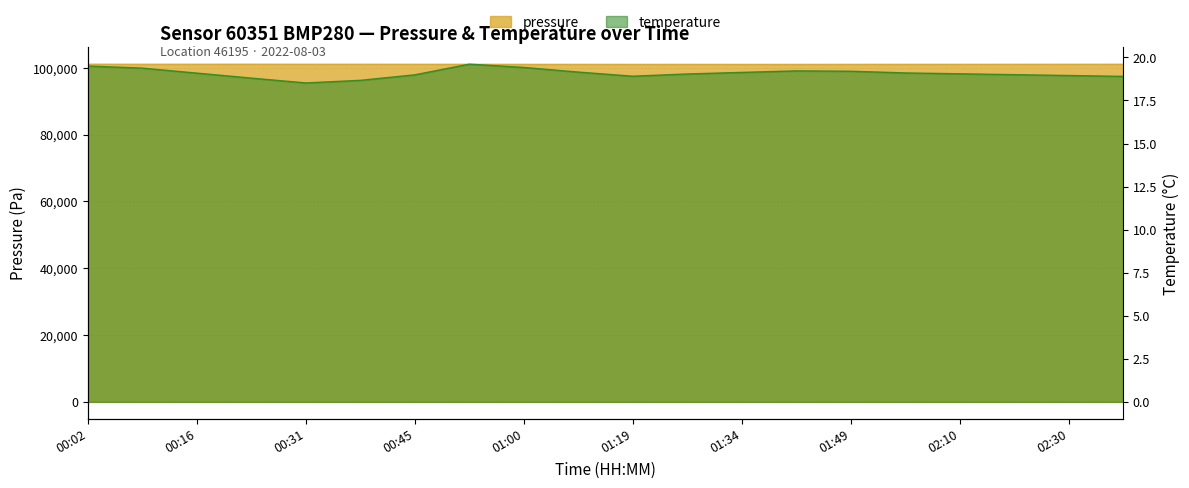

List the series in order of their peak value, highest first.

pressure, temperature